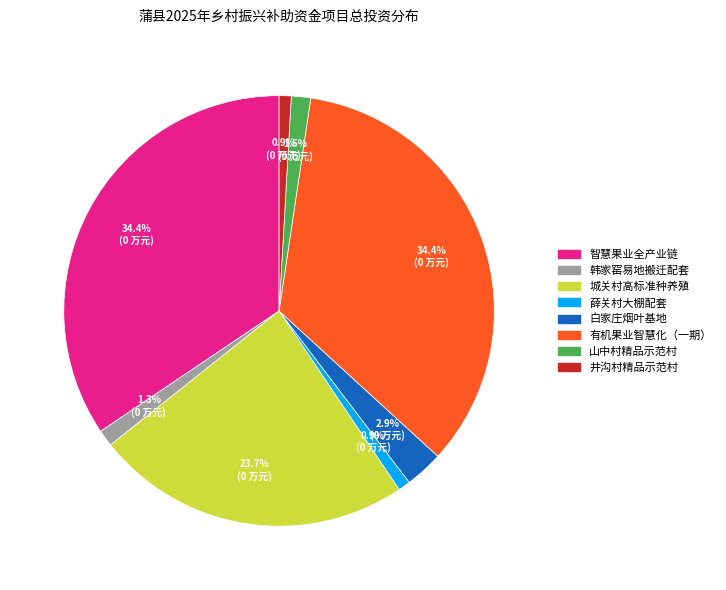

Is there a majority slice in this chart?

No